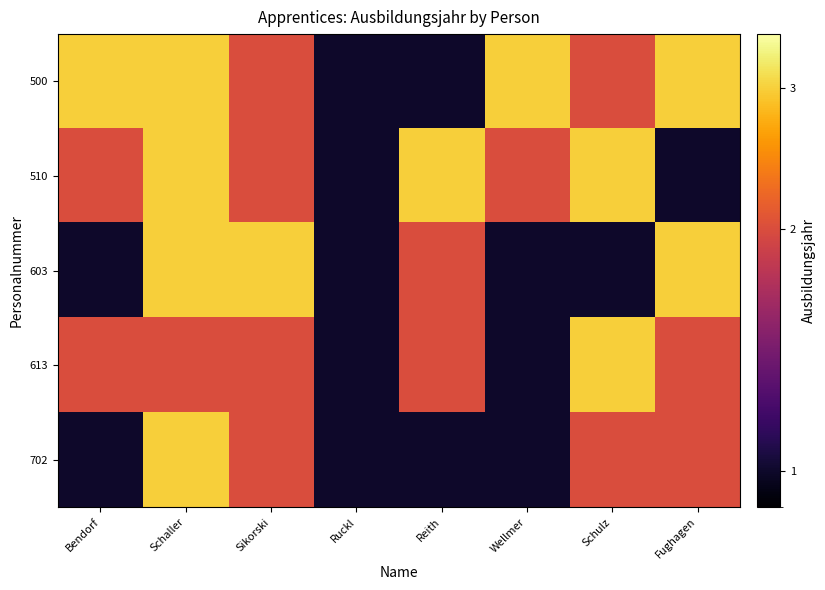

Count the number of categories in the chart.

8